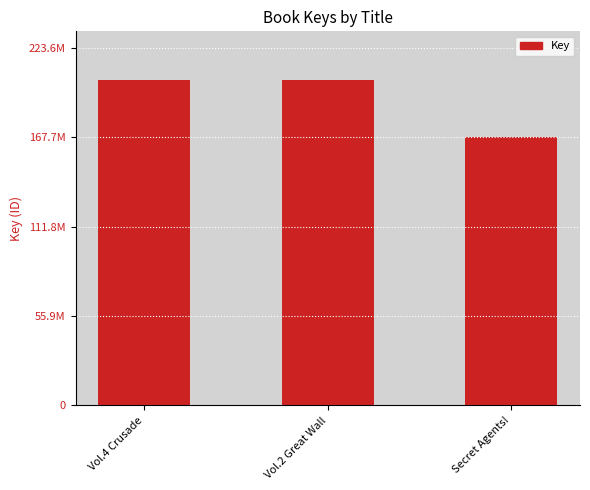

What is the value of the 1st bar from the left?

203278198